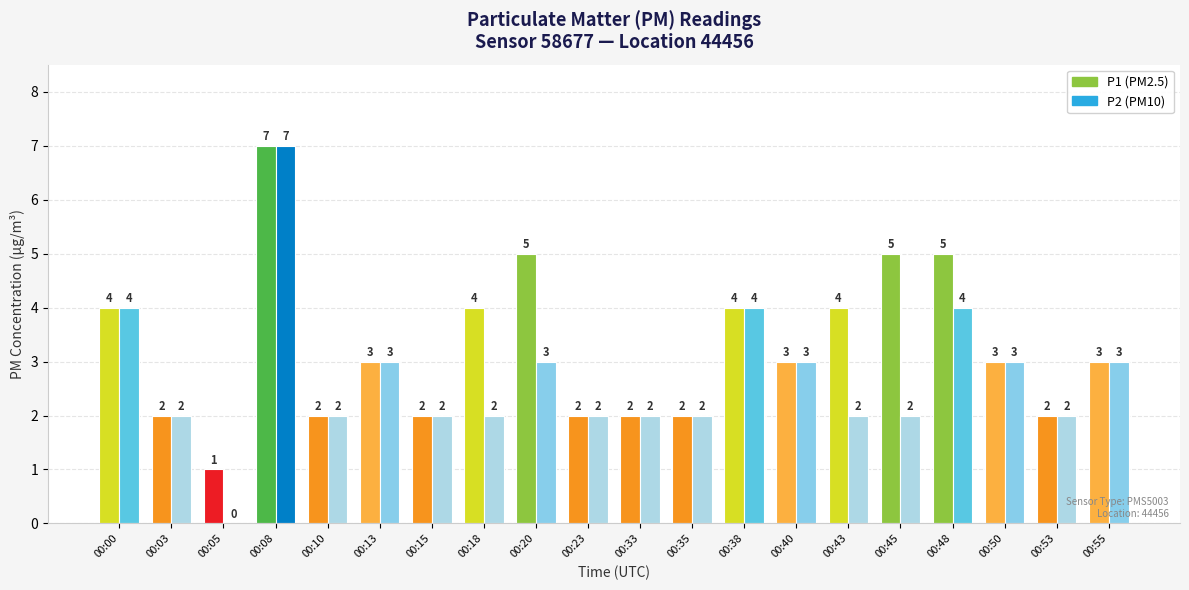

Reading left to right, transcribe all the data shown in this chart.

P1: 00:00=4	00:03=2	00:05=1	00:08=7	00:10=2	00:13=3	00:15=2	00:18=4	00:20=5	00:23=2	00:33=2	00:35=2	00:38=4	00:40=3	00:43=4	00:45=5	00:48=5	00:50=3	00:53=2	00:55=3
P2: 00:00=4	00:03=2	00:05=0	00:08=7	00:10=2	00:13=3	00:15=2	00:18=2	00:20=3	00:23=2	00:33=2	00:35=2	00:38=4	00:40=3	00:43=2	00:45=2	00:48=4	00:50=3	00:53=2	00:55=3